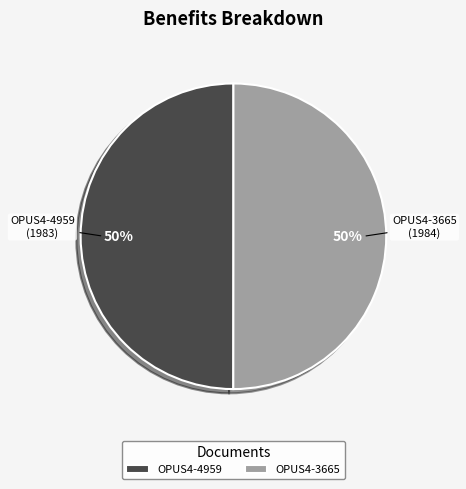

The OPUS4-4959 slice represents 56% of the pie. True or false?

False